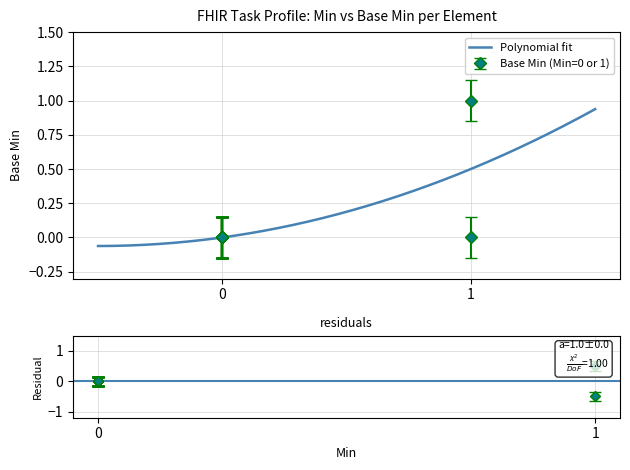

Count the number of values greater than 0.

1